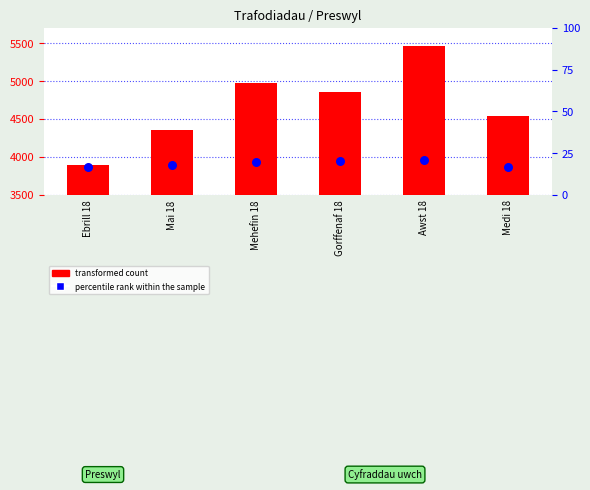

At how many categories does at least one series exceed 2205?

6